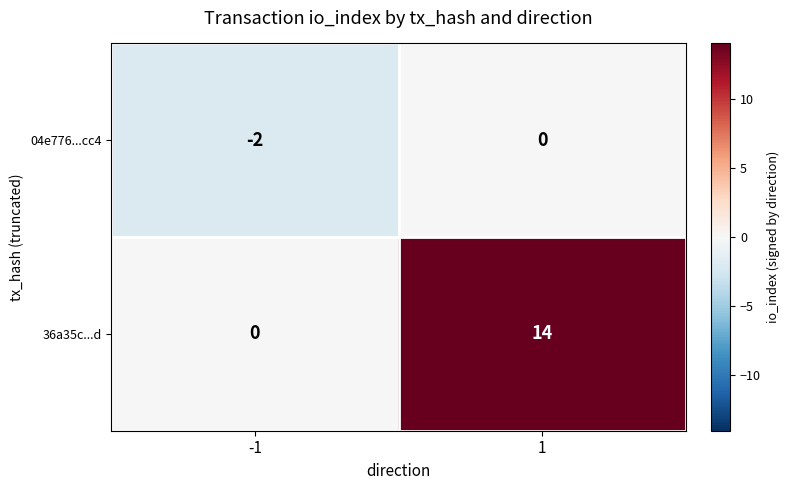

What is the difference between the highest and lowest values at 1?

14